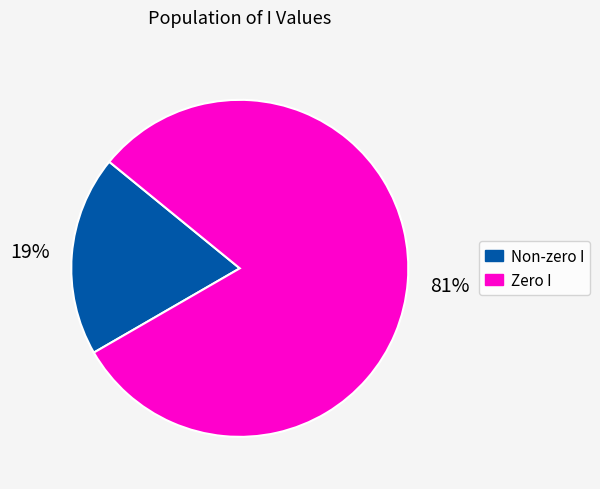

To the nearest percent, what is the difference between the largest and smallest slice percentages?

62%